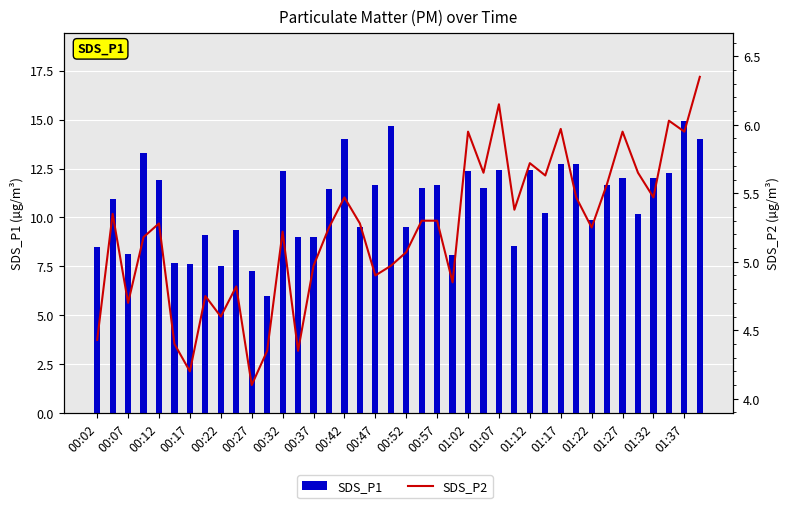

How many data points in SDS_P2 are less than 5?

14